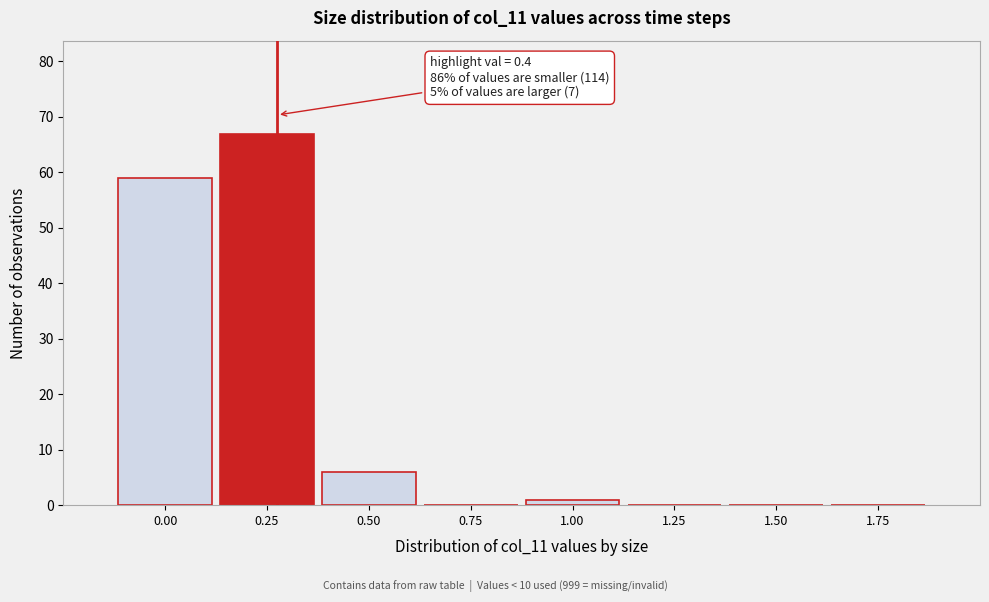

Reading left to right, extract all data points from this chart.

0.00=59	0.25=67	0.50=6	0.75=0	1.00=1	1.25=0	1.50=0	1.75=0